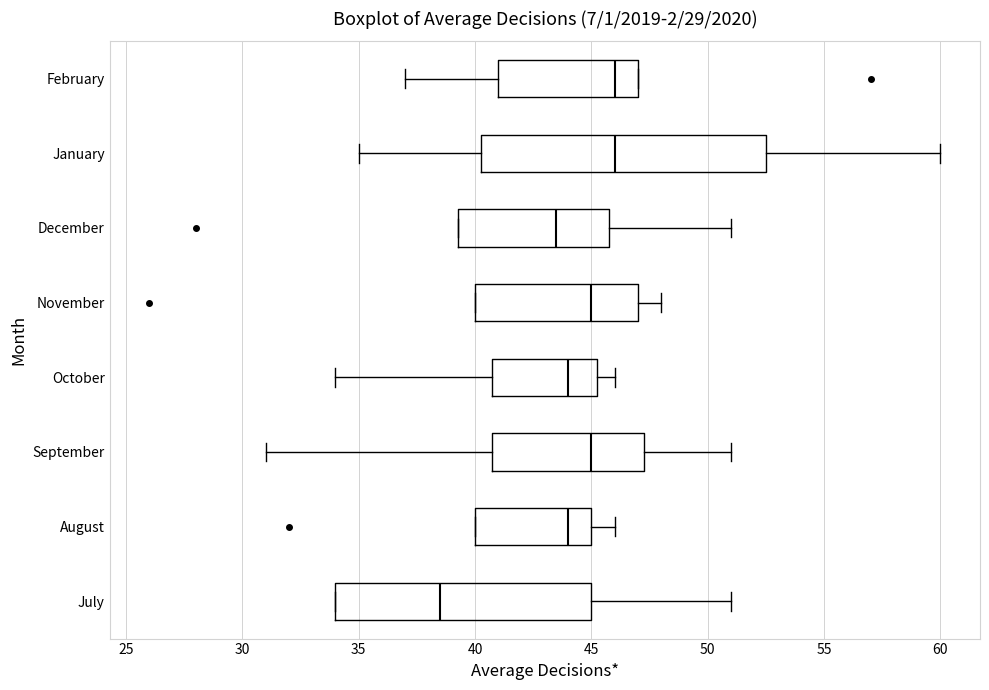

Reading bottom to top, transcribe this box plot: for each box, give where its median line is, the range the box spans, and where its two whiskers end, as read against the x-axis. The values are not printed on the chart, so give them approximately, as read against the axis.

July: median 38.5, box 34.0 to 45.0, whiskers 34.0 to 51.0
August: median 44.0, box 40.0 to 45.0, whiskers 40.0 to 46.0
September: median 45.0, box 41.0 to 47.5, whiskers 31.0 to 51.0
October: median 44.0, box 41.0 to 45.5, whiskers 34.0 to 46.0
November: median 45.0, box 40.0 to 47.0, whiskers 40.0 to 48.0
December: median 43.5, box 39.5 to 46.0, whiskers 39.5 to 51.0
January: median 46.0, box 40.5 to 52.5, whiskers 35.0 to 60.0
February: median 46.0, box 41.0 to 47.0, whiskers 37.0 to 47.0